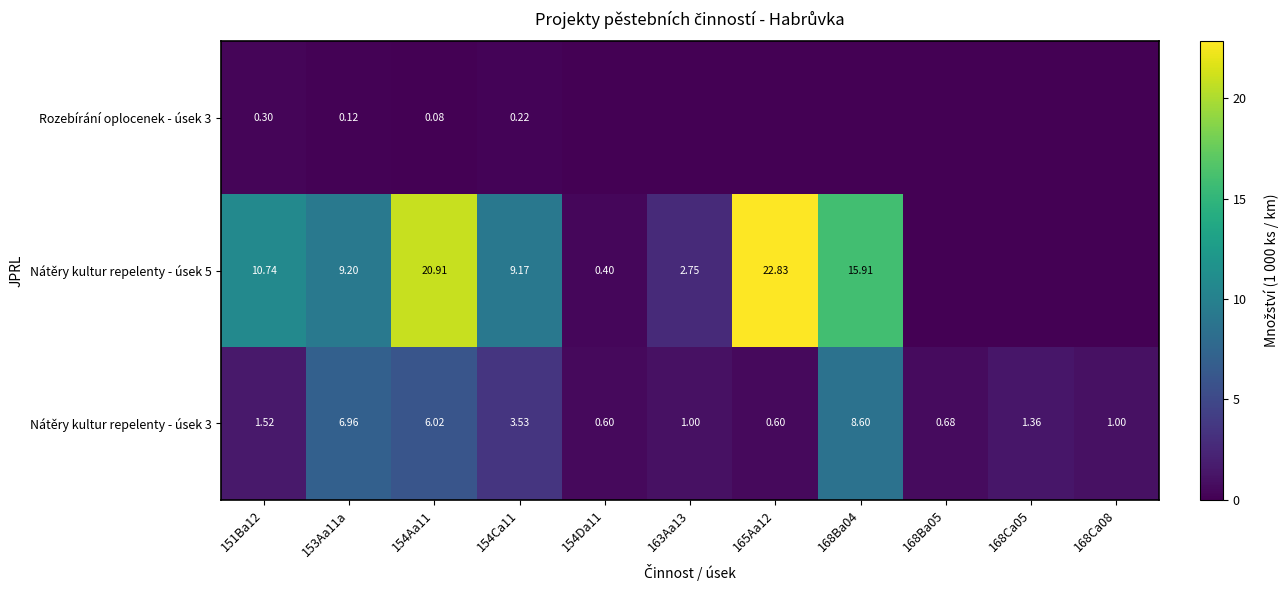

At which label does Nátěry kultur repelenty - úsek 3 first exceed 1?

151Ba12